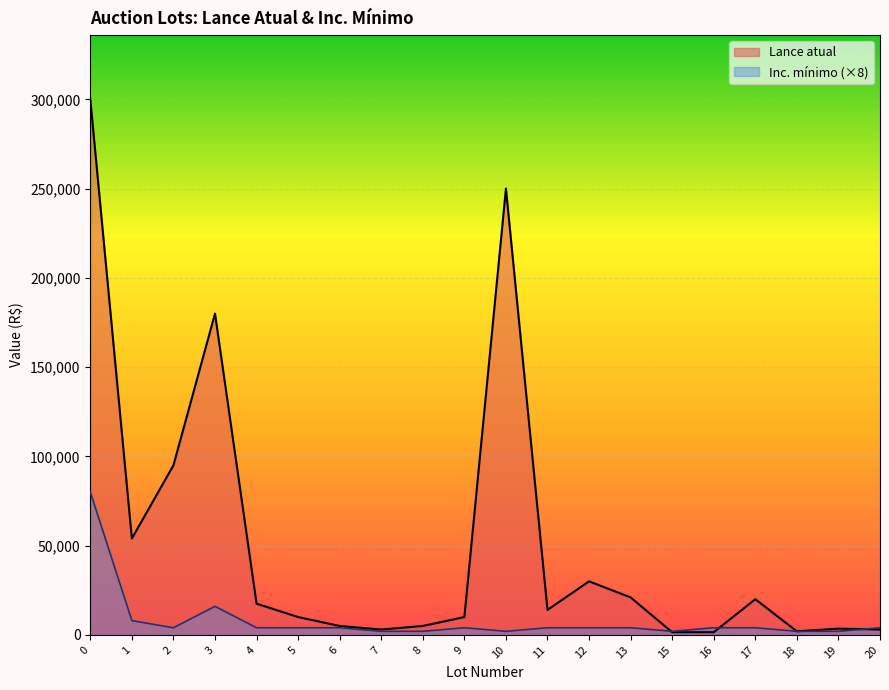

Rank the series by their maximum value, from highest to lowest.

Lance atual, Inc. mínimo (×8)